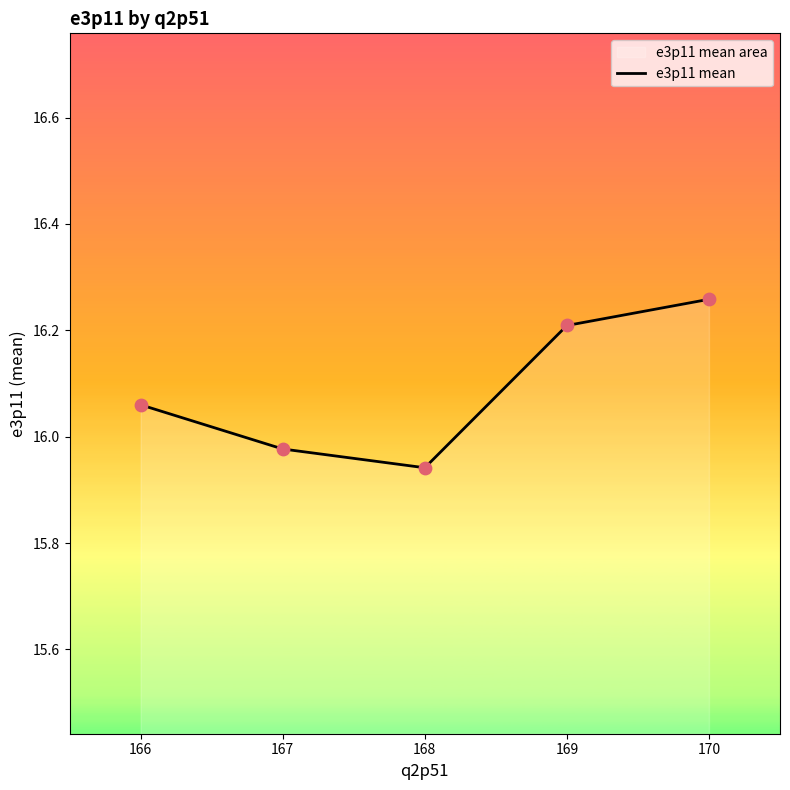

What is the change in value from 166 to 169?

+0.1